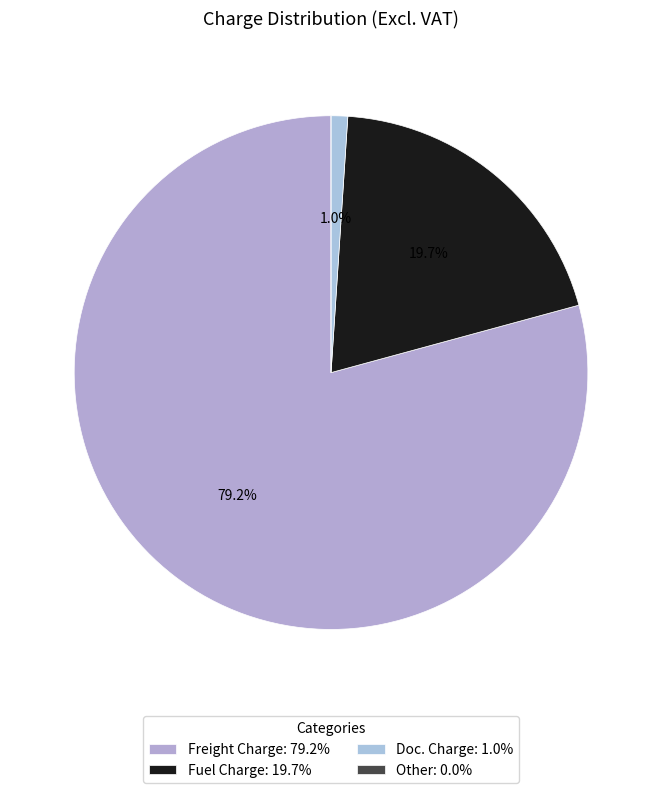

Does Freight Charge represent more than half of the total?

Yes